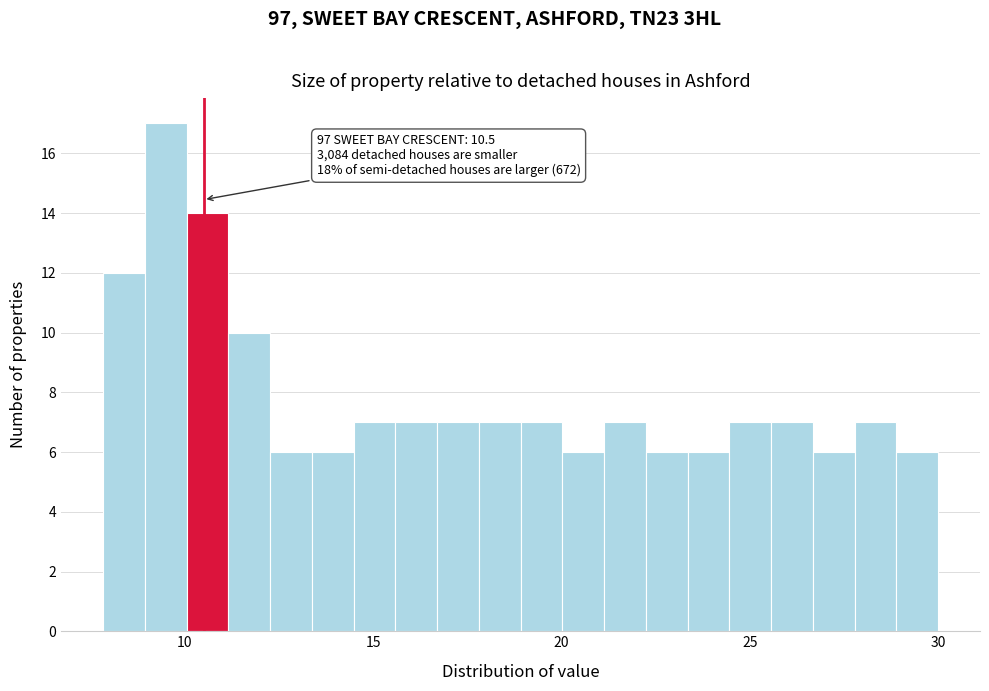

Around what value on the x-axis is the tallest bar? Give the approximate position of its centre, as read against the axis.

9.5